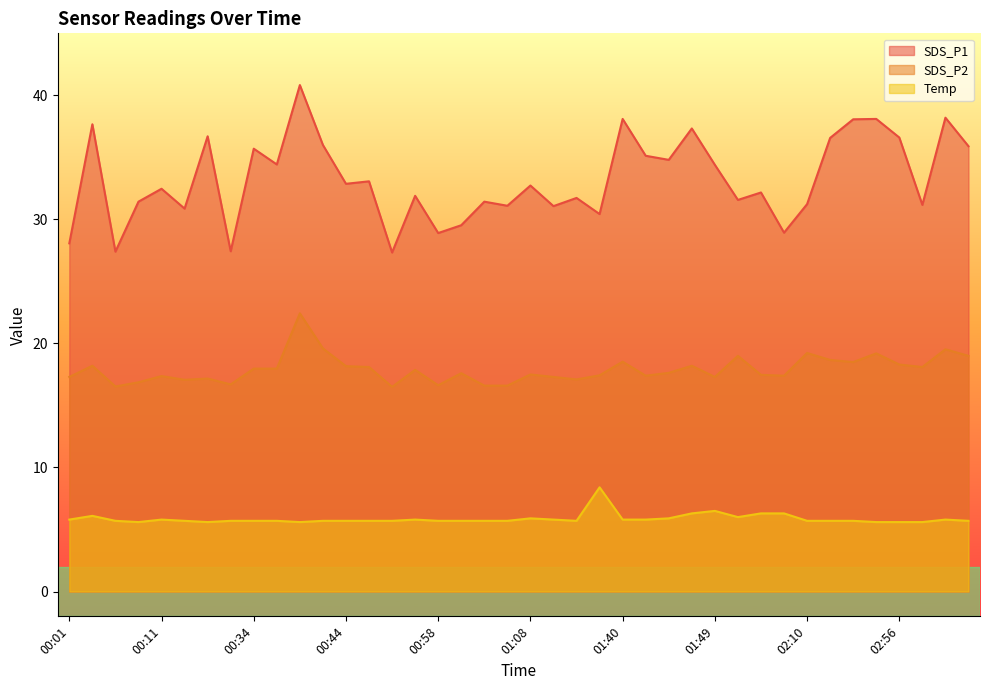

The value of Temp at 00:51 is 3.0. True or false?

False